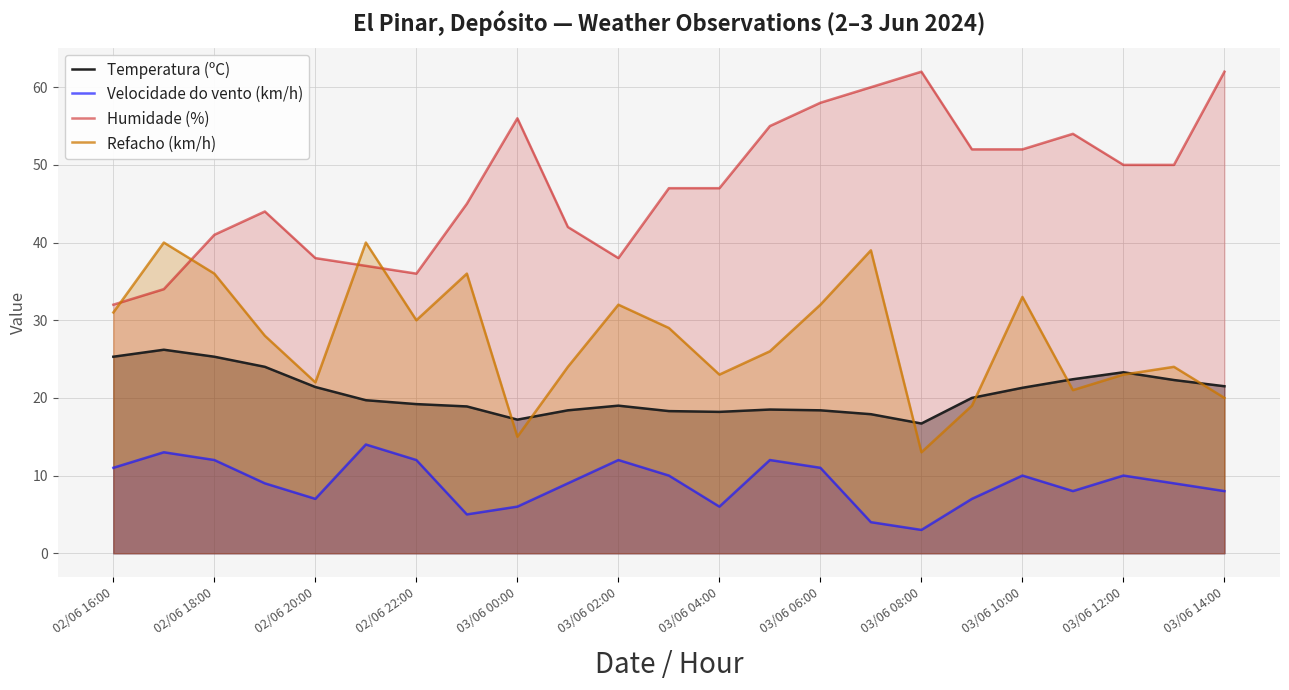

At which category does Refacho (km/h) reach its first local valley?

02/06 20:00